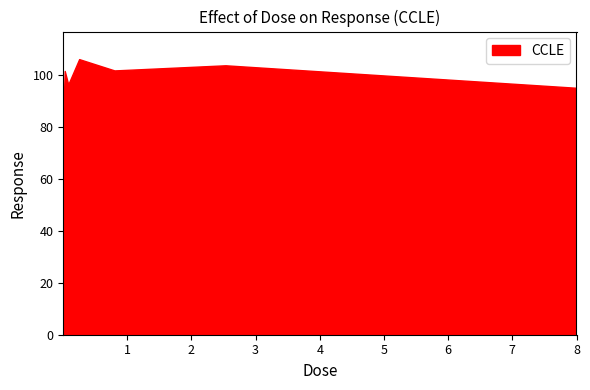

Is it true that the value at 0.0025 is 47.7?

False